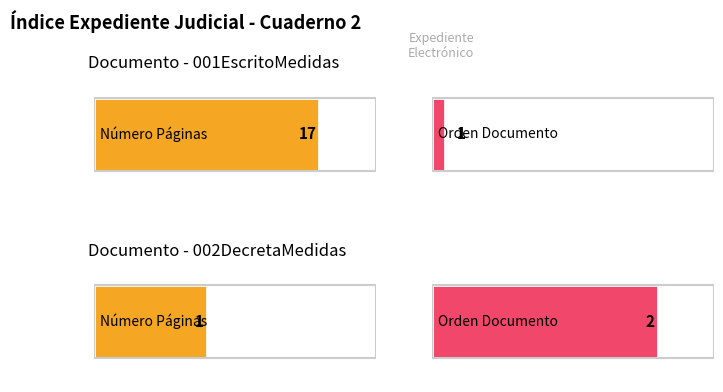

At which category is the sum across all series the highest?

001EscritoMedidas